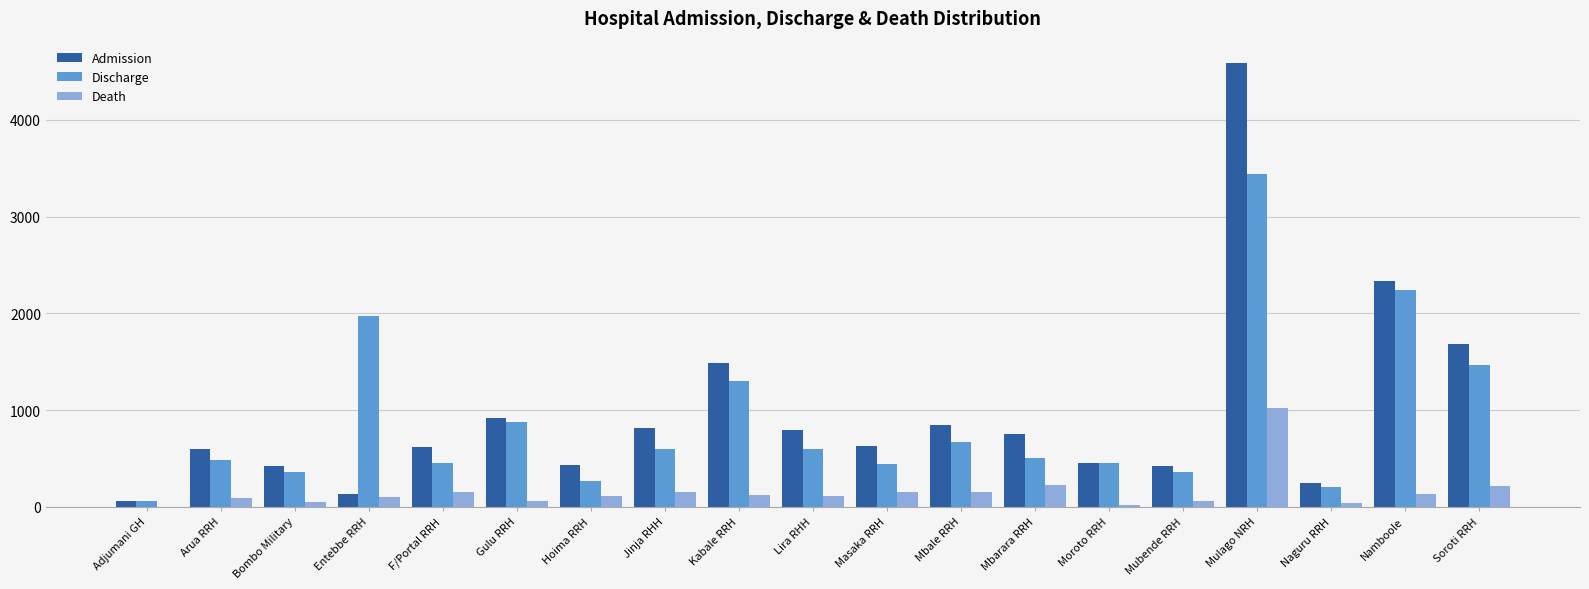

Which series has the widest spread of values?

Admission